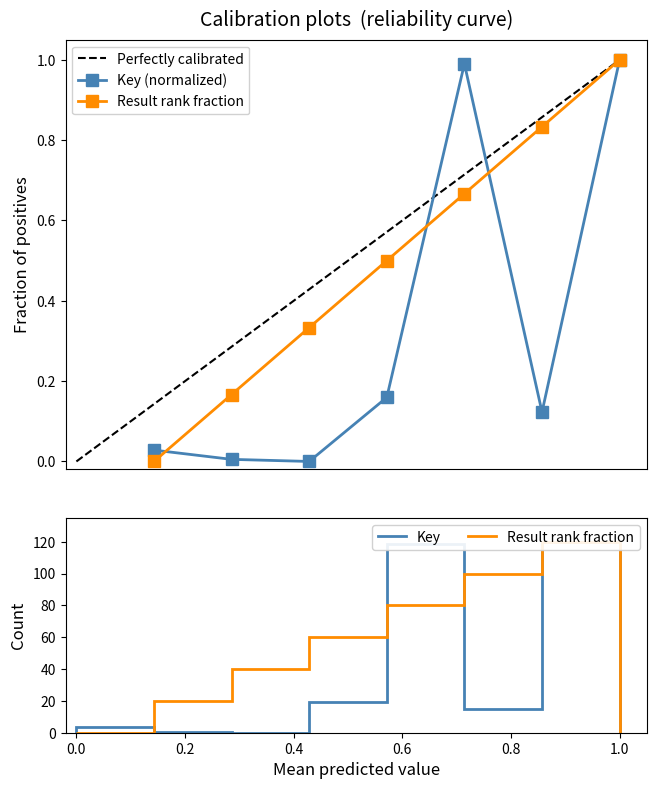

At which category does the chart reach its minimum across all series?

3